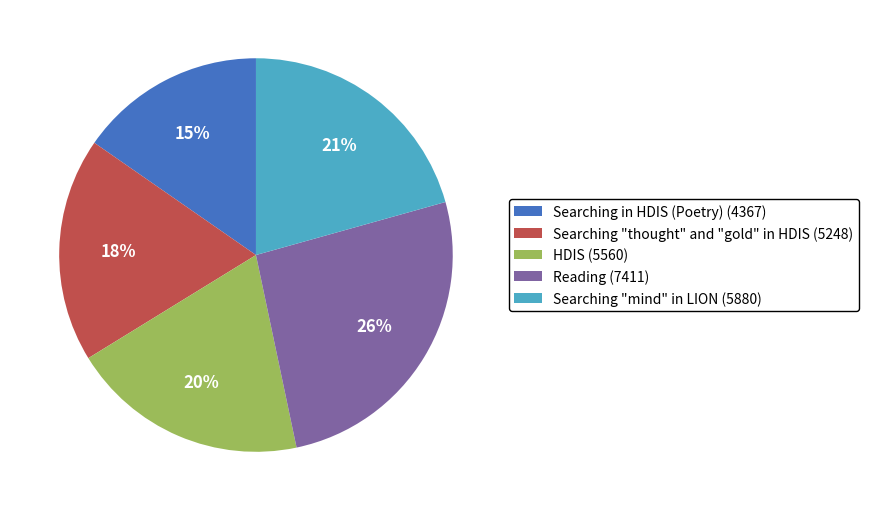

To the nearest percent, what is the average slice percentage?

20%